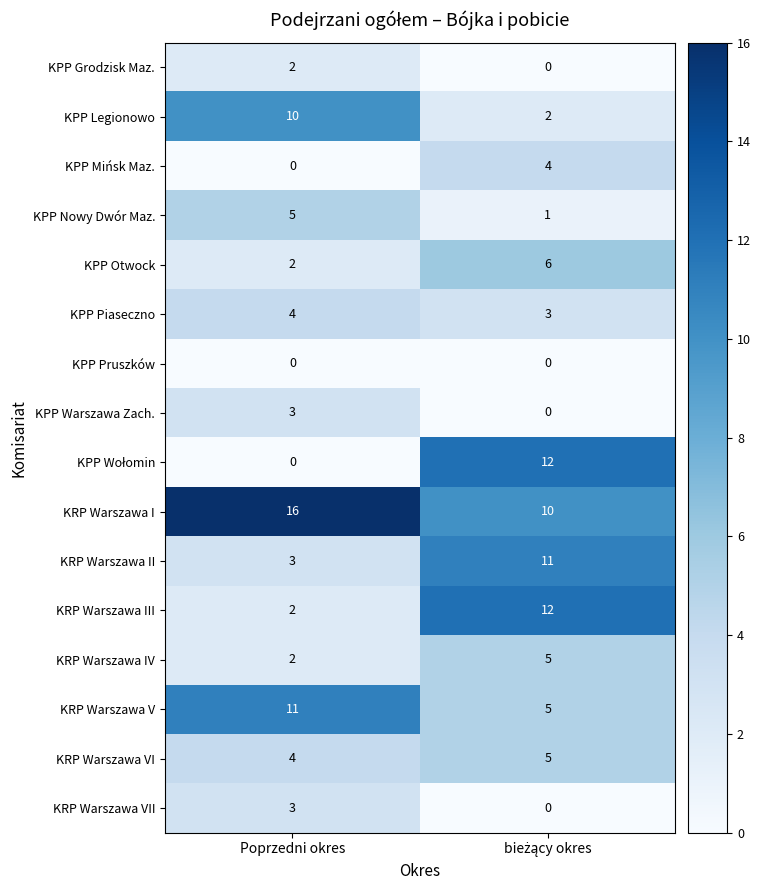

True or false: KRP Warszawa V has a value of 16 at Poprzedni okres.

False